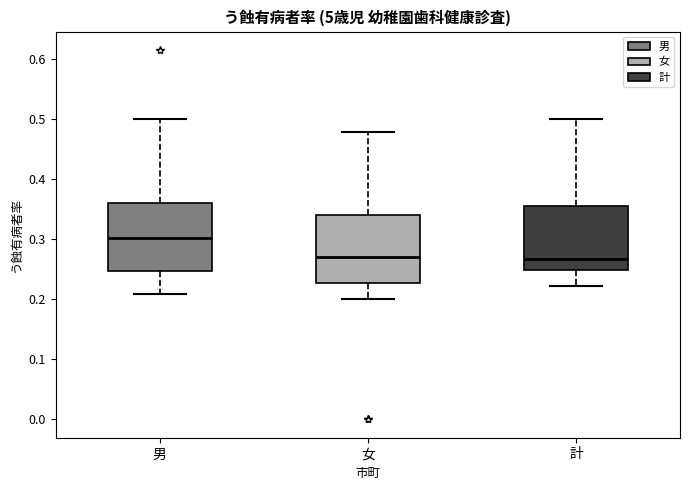

Reading left to right, read every box against the y-axis: the position of its median line, the range the box covers, and the ends of its whiskers. The values are not printed on the chart, so give them approximately, as read against the axis.

男: median 0.30, box 0.25 to 0.36, whiskers 0.21 to 0.50
女: median 0.27, box 0.23 to 0.34, whiskers 0.20 to 0.48
計: median 0.27, box 0.25 to 0.35, whiskers 0.22 to 0.50